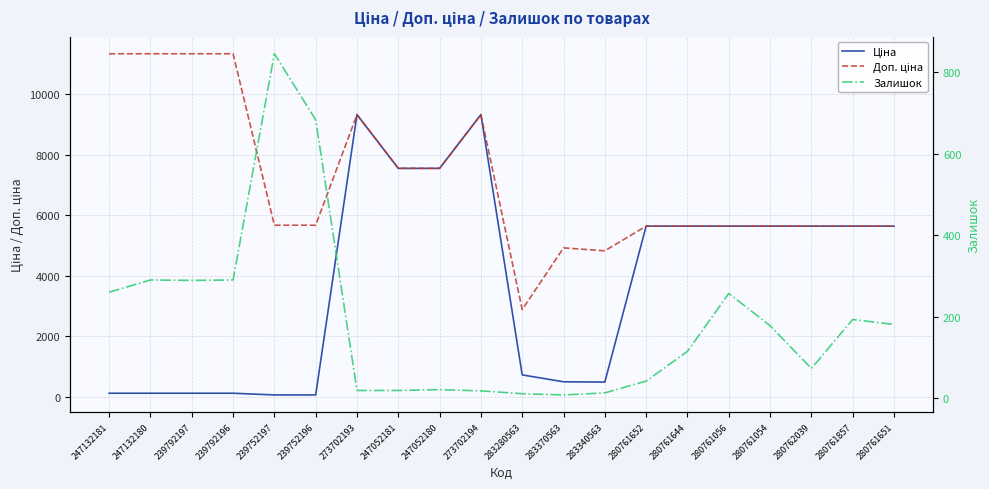

Reading left to right, list all the values displayed in this chart.

Ціна: 113.3	113.3	113.3	113.3	56.7	56.7	9321.4	7545.9	7545.9	9321.4	719.6	491.7	482.1	5636.0	5636.0	5636.0	5636.0	5636.0	5636.0	5636.0
Доп. ціна: 11334.0	11334.0	11334.0	11334.0	5667.0	5667.0	9321.4	7545.9	7545.9	9321.4	2878.5	4917.4	4821.4	5636.0	5636.0	5636.0	5636.0	5636.0	5636.0	5636.0
Залишок: 260.0	290.0	289.0	290.0	845.0	683.0	19.0	19.0	21.0	18.0	11.0	8.0	13.0	42.0	115.0	257.0	178.0	73.0	193.0	181.0